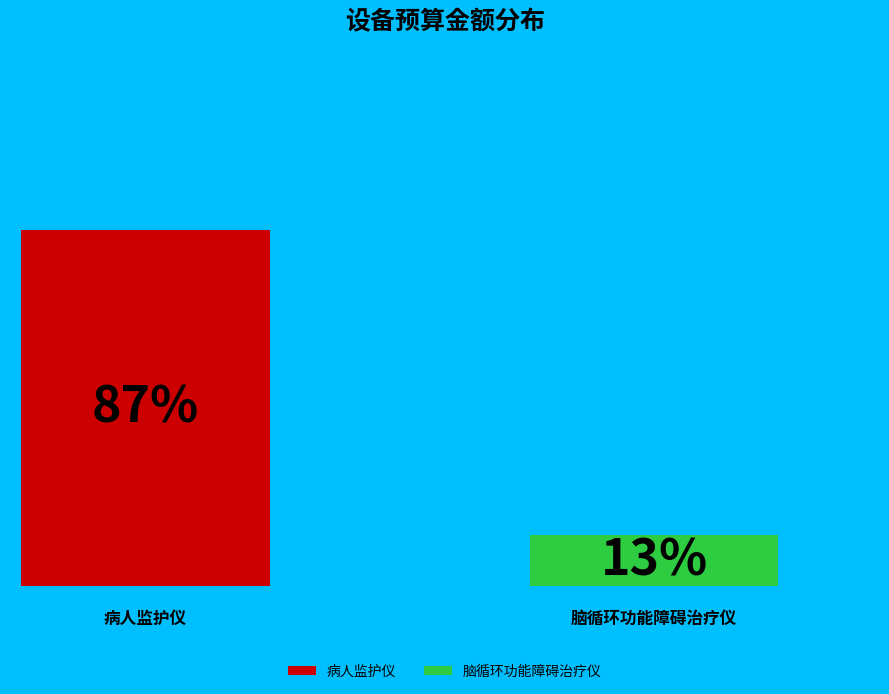

Is it true that 脑循环功能障碍治疗仪 is 13% of the pie?

True